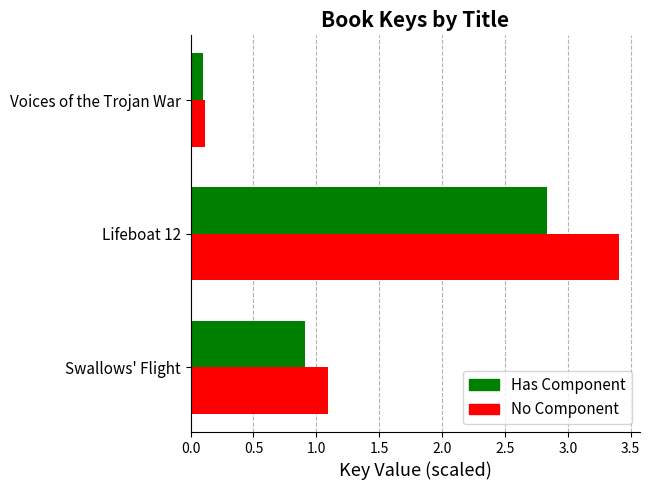

What is the greatest value displayed?

3.4